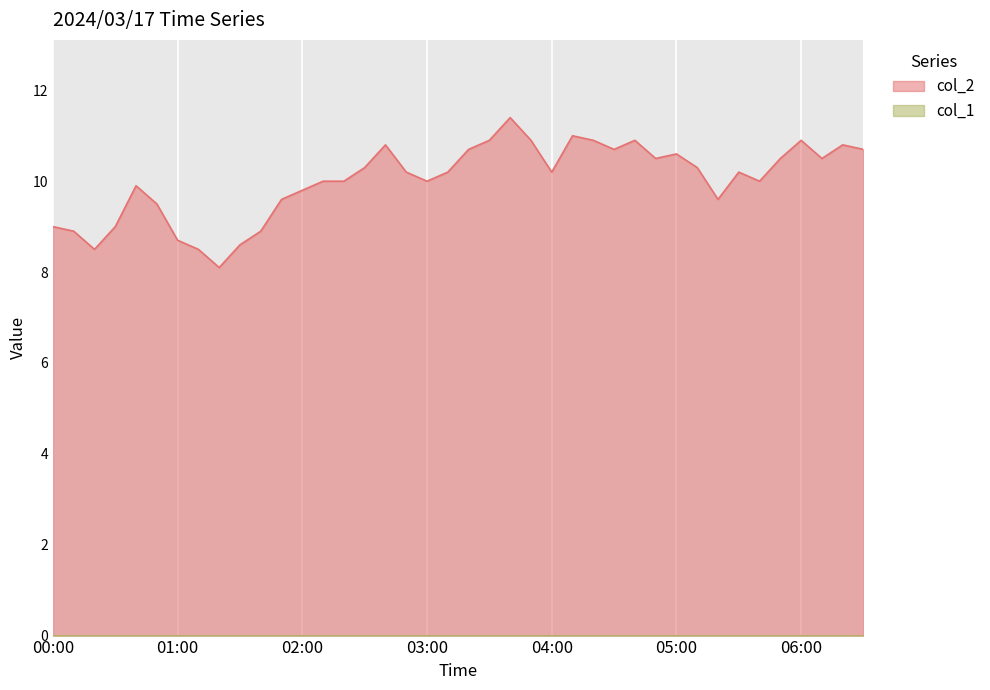

Is it true that the value at 00:20 is 14.7?

False